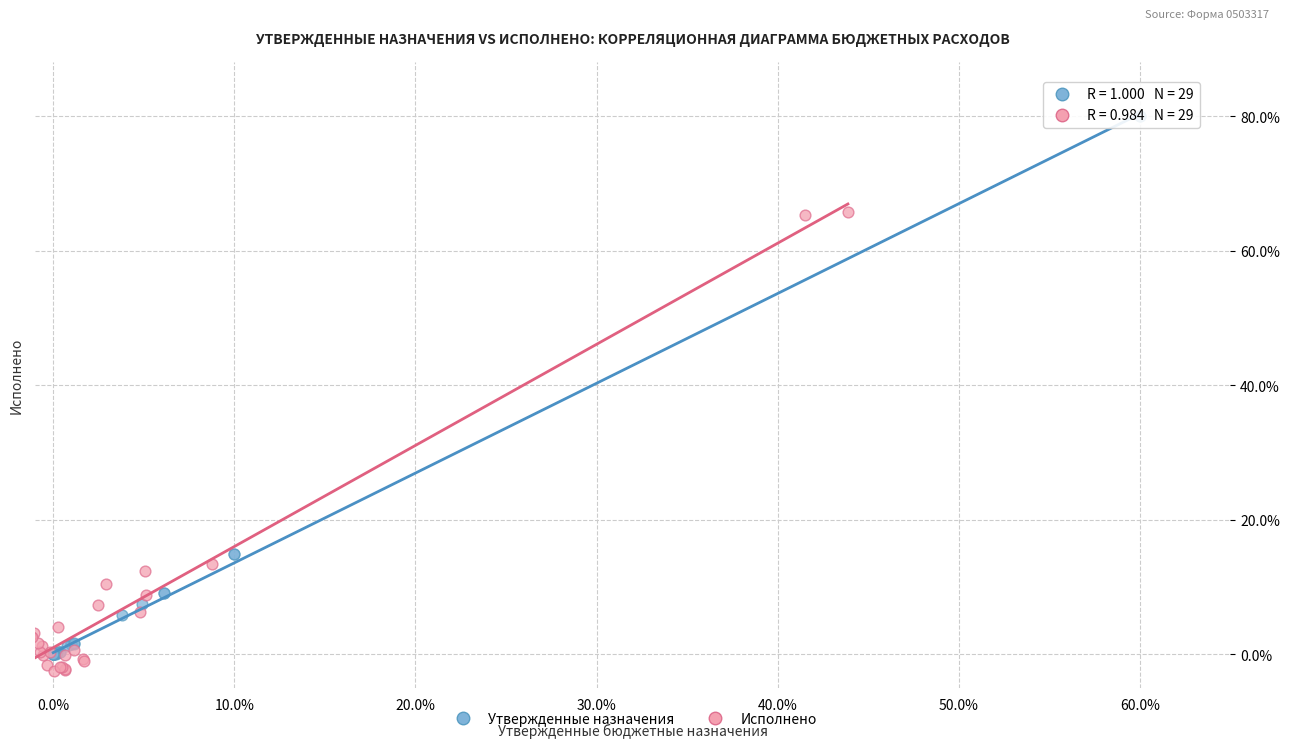

Which series reaches the maximum Y coordinate?

Утвержденные назначения